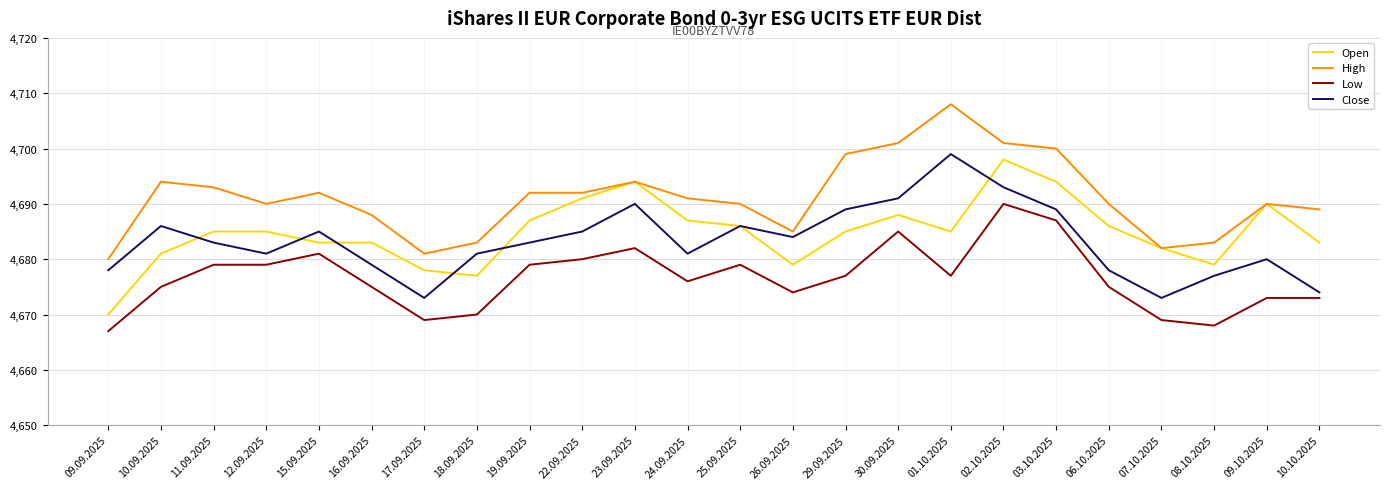

What position from the left is 24.09.2025?

12